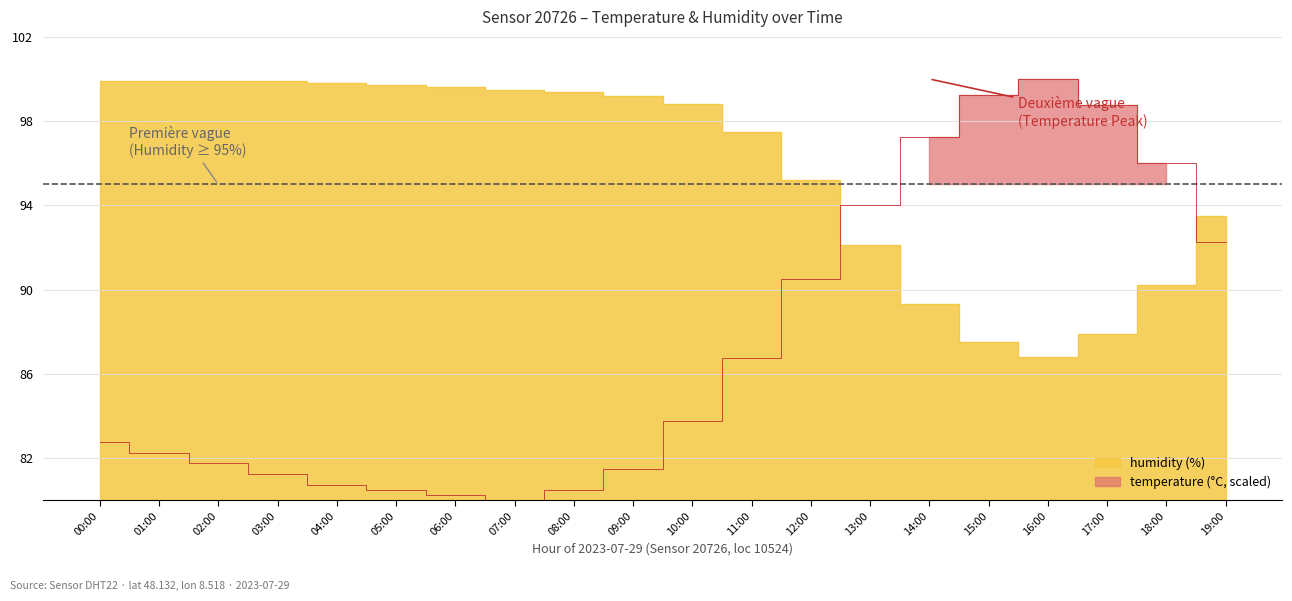

Which label corresponds to the smallest value in the chart?

07:00